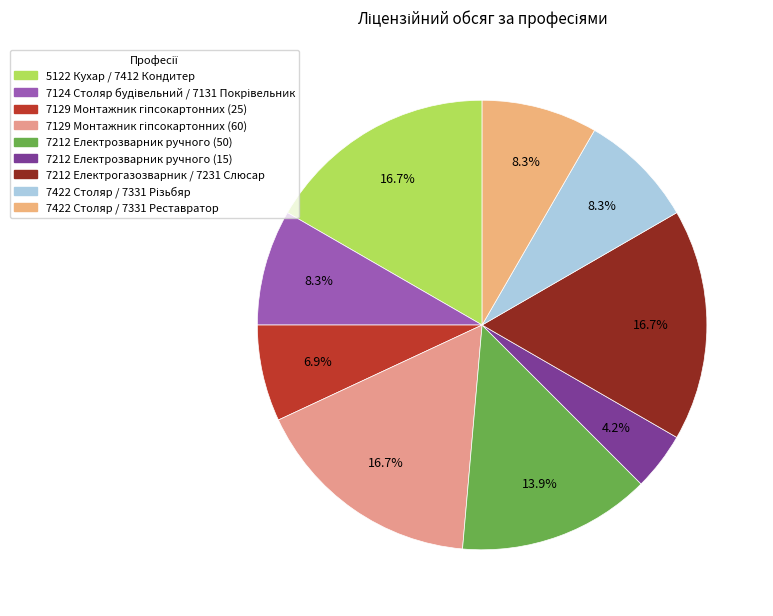

True or false: 7422 Столяр / 7331 Різьбяр accounts for 1% of the total.

False